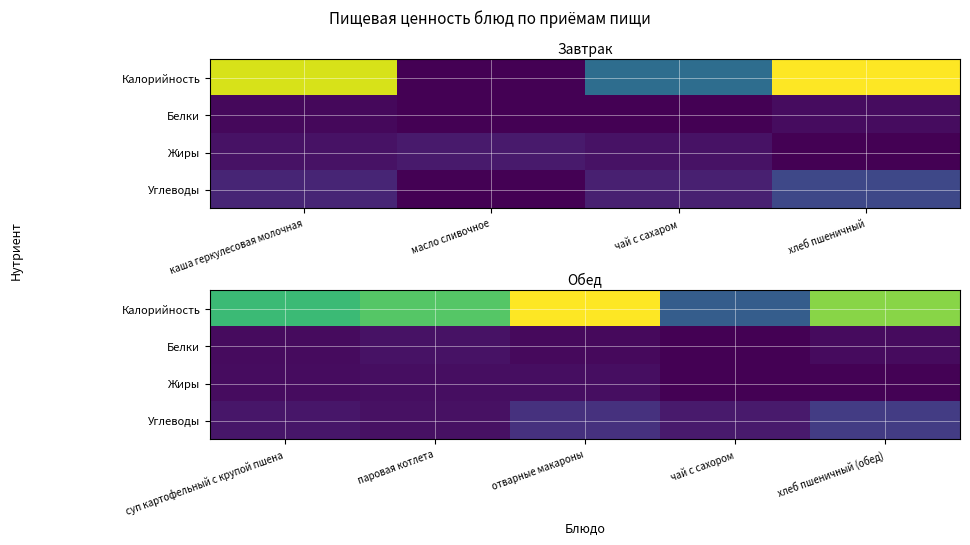

What is the smallest value displayed?

0.1